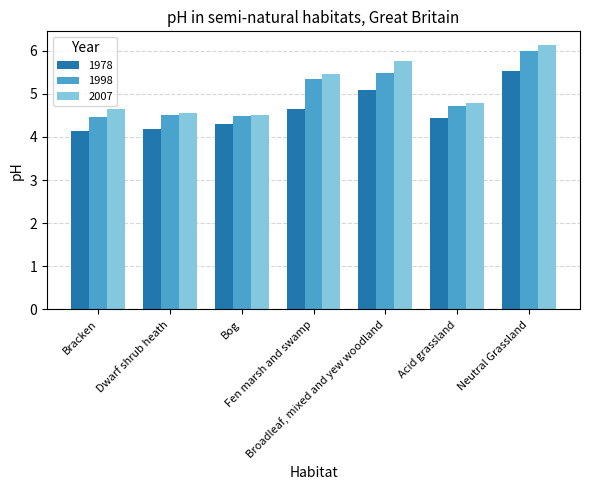

What is the label of the 4th bar from the left?

Fen marsh and swamp